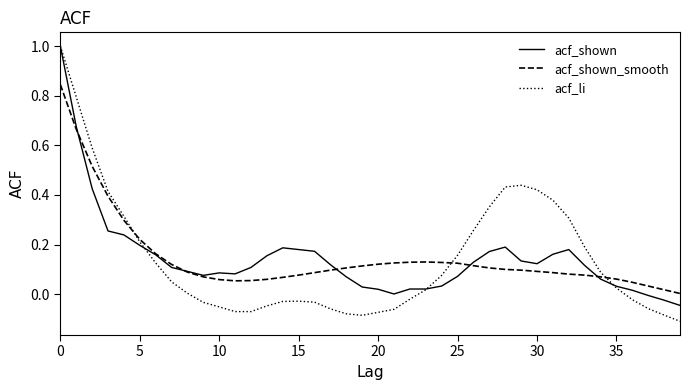

What is the greatest value displayed?

1.0